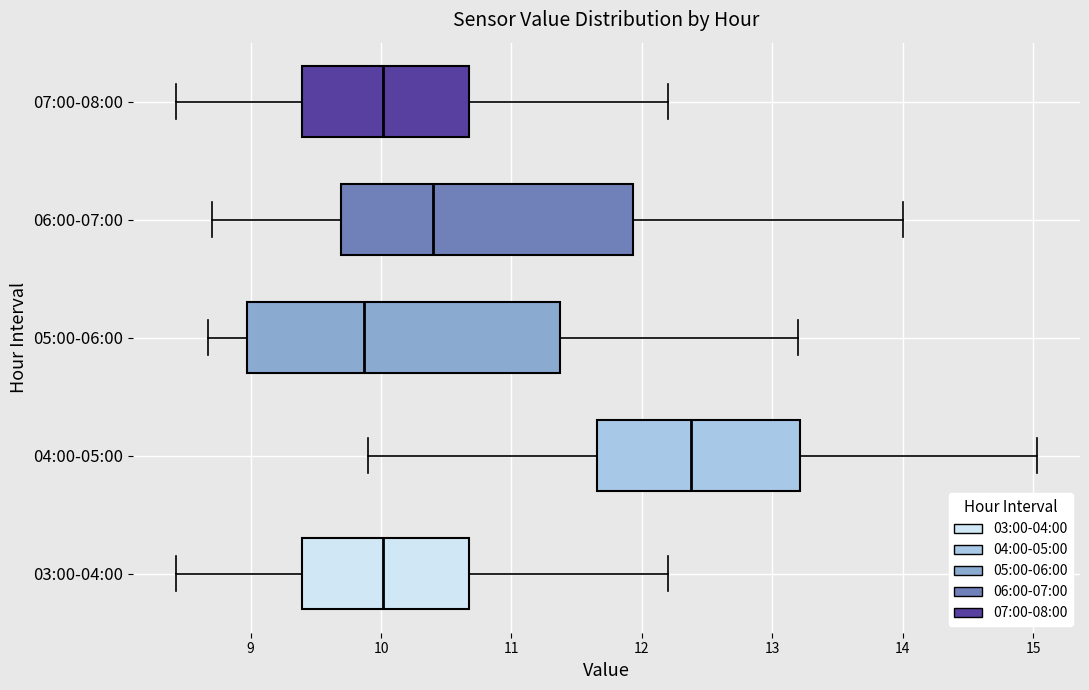

Reading bottom to top, transcribe this box plot: for each box, give where its median line is, the range the box spans, and where its two whiskers end, as read against the x-axis. The values are not printed on the chart, so give them approximately, as read against the axis.

03:00-04:00: median 10.0, box 9.4 to 10.7, whiskers 8.4 to 12.2
04:00-05:00: median 12.4, box 11.7 to 13.2, whiskers 9.9 to 15.0
05:00-06:00: median 9.9, box 9.0 to 11.4, whiskers 8.7 to 13.2
06:00-07:00: median 10.4, box 9.7 to 11.9, whiskers 8.7 to 14.0
07:00-08:00: median 10.0, box 9.4 to 10.7, whiskers 8.4 to 12.2